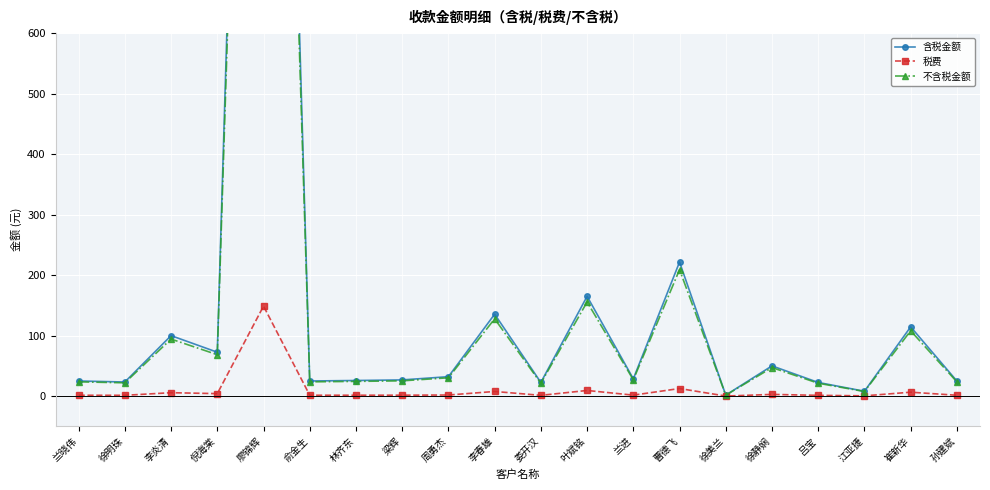

What is the sum of all 税费 values?

212.6